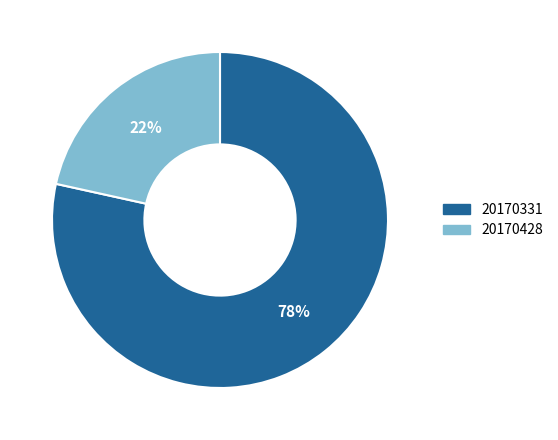

Which has a higher value, 20170331 or 20170428?

20170331